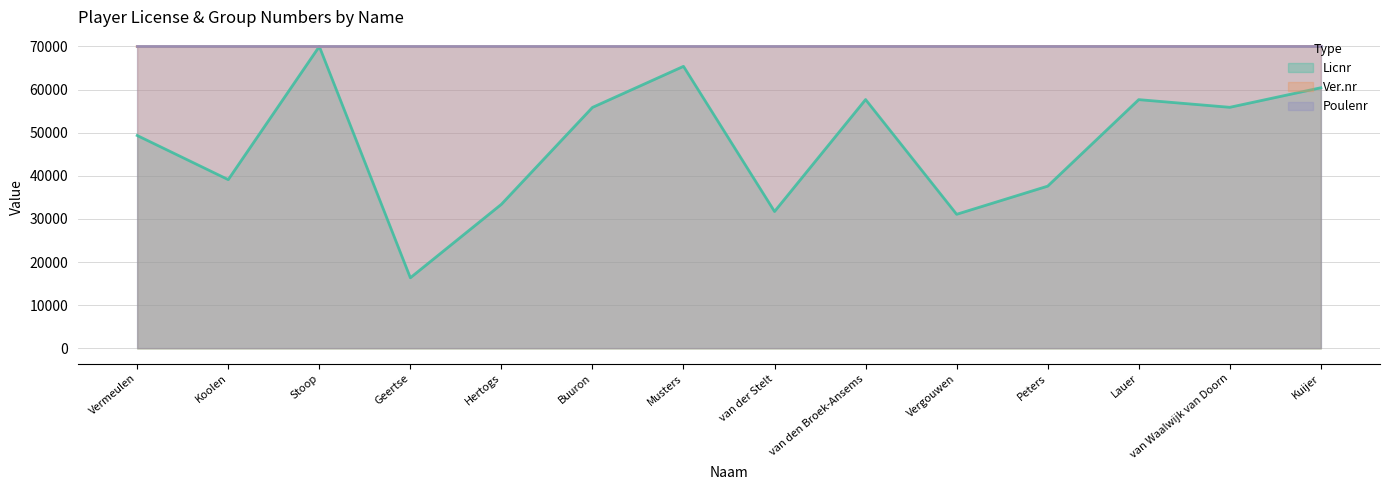

What are all the series names shown in the legend?

Licnr, Ver.nr, Poulenr